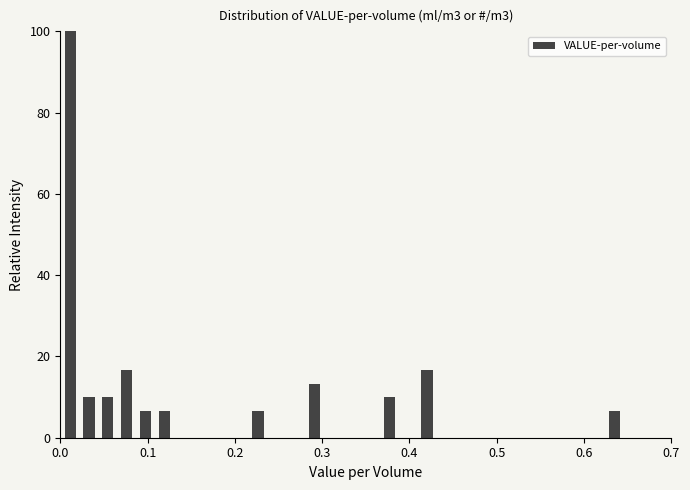

Around what value on the x-axis is the tallest bar? Give the approximate position of its centre, as read against the axis.

0.01